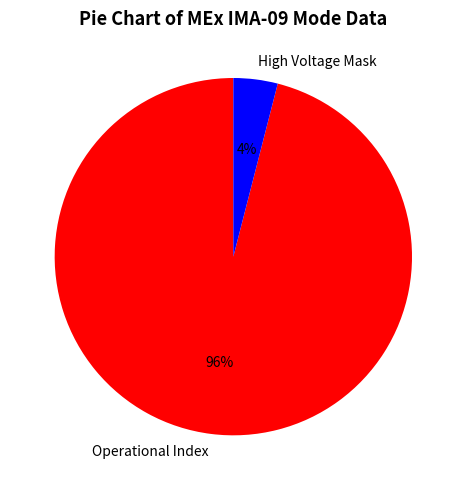

Do High Voltage Mask and Operational Index together represent more than half of the pie?

Yes